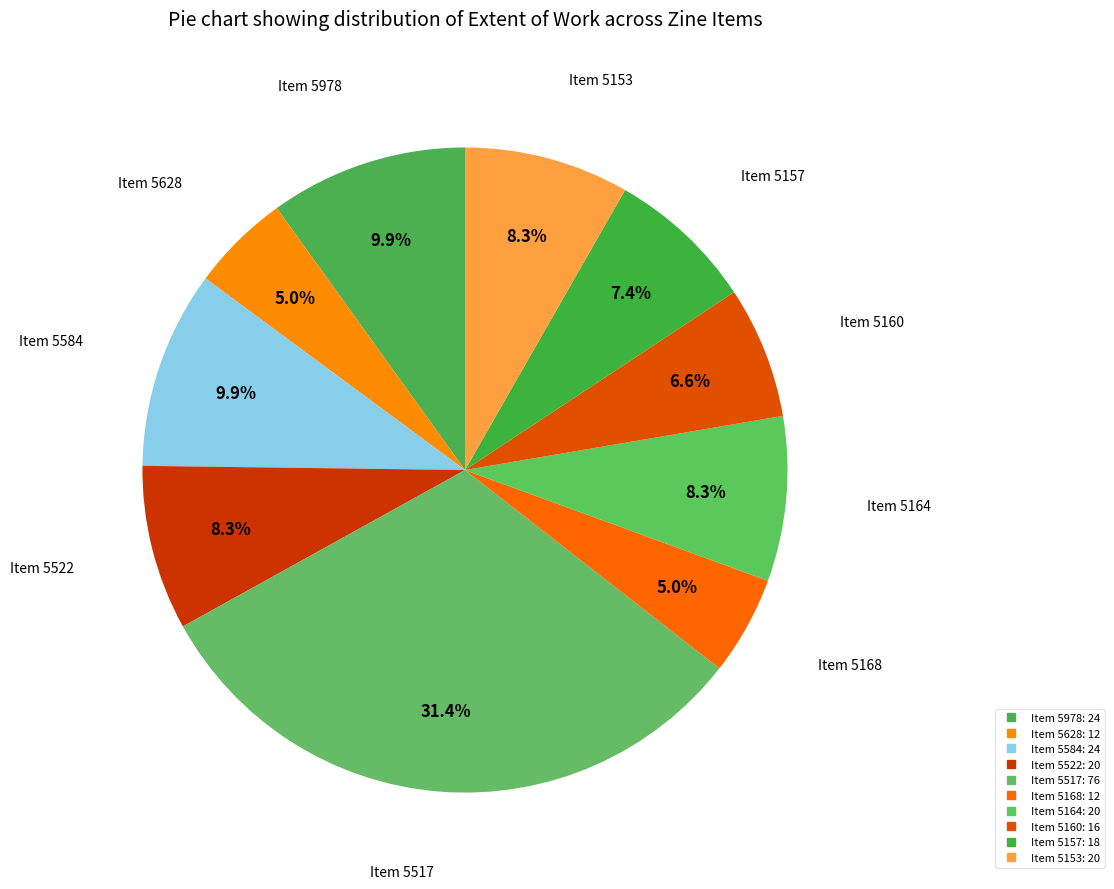

How many segments does this pie chart have?

10